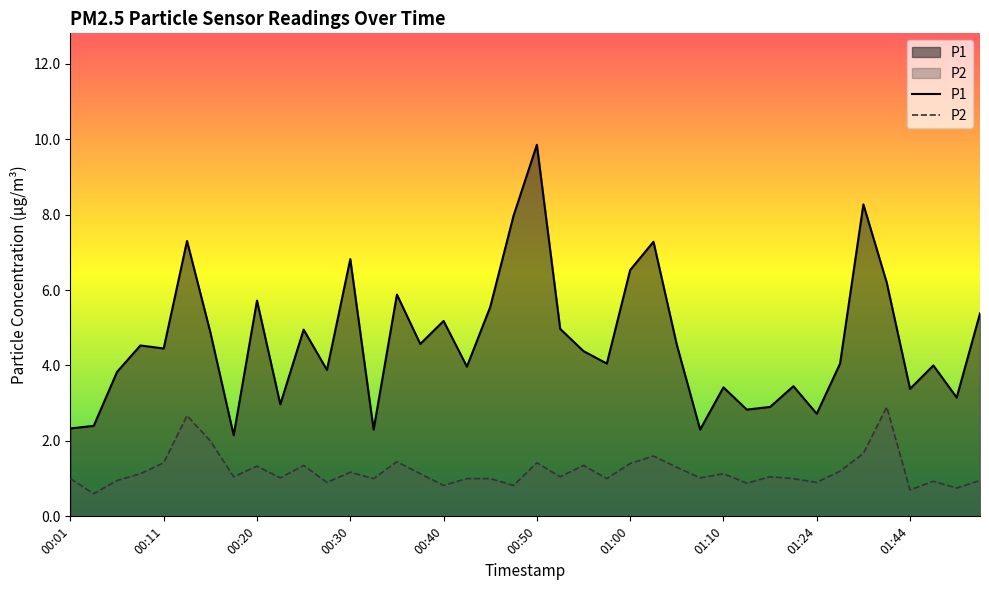

List the series in order of their peak value, highest first.

P1, P2